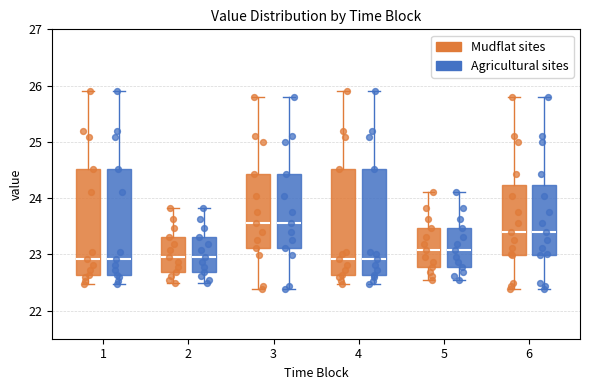

Where is the lower edge of the box for 5 (Agricultural sites) on the y-axis? The values are not printed on the chart, so give them approximately, as read against the axis.

22.8